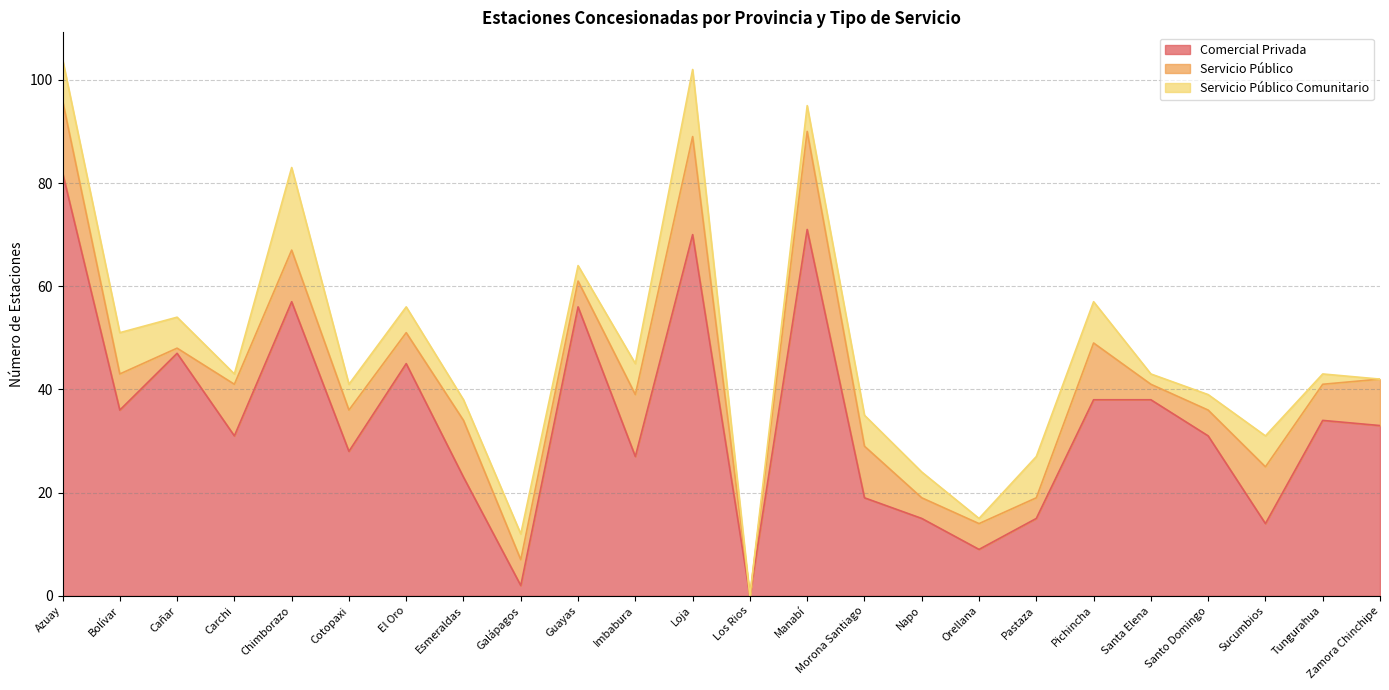

Rank the categories by Servicio Público value from highest to lowest.

Loja, Manabí, Azuay, Imbabura, Esmeraldas, Pichincha, Sucumbios, Carchi, Chimborazo, Morona Santiago, Zamora Chinchipe, Cotopaxi, Bolívar, Tungurahua, El Oro, Galápagos, Guayas, Orellana, Santo Domingo, Napo, Pastaza, Santa Elena, Cañar, Los Rios